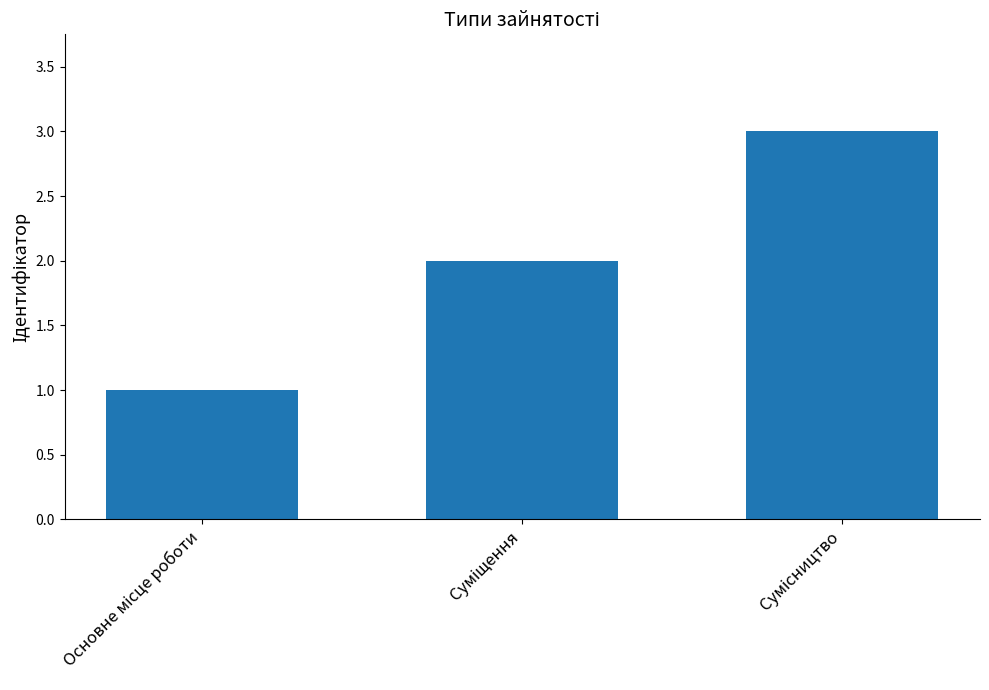

What is the sum of all values?

6